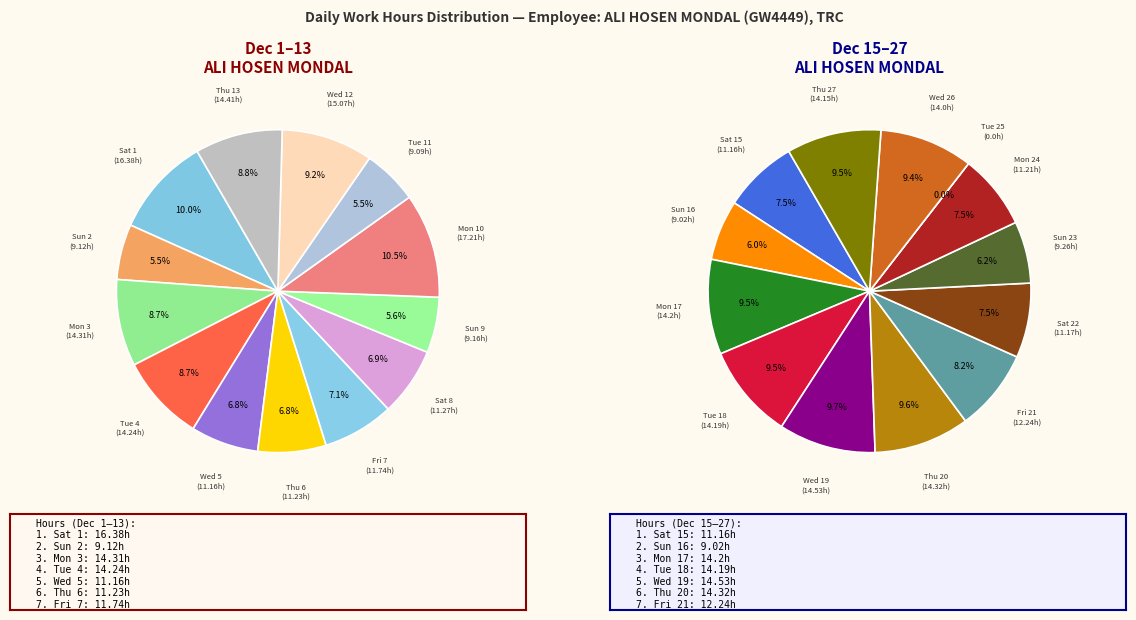

Rank the categories by value from lowest to highest.

Tue 25, Sun 16, Tue 11, Sun 2, Sun 9, Sun 23, Wed 5, Sat 15, Sat 22, Mon 24, Thu 6, Sat 8, Fri 7, Fri 21, Wed 26, Thu 27, Tue 18, Mon 17, Tue 4, Mon 3, Thu 20, Thu 13, Wed 19, Wed 12, Sat 1, Mon 10